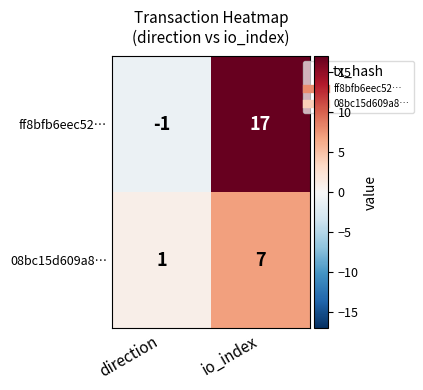

What is the difference between the highest and lowest values at direction?

2